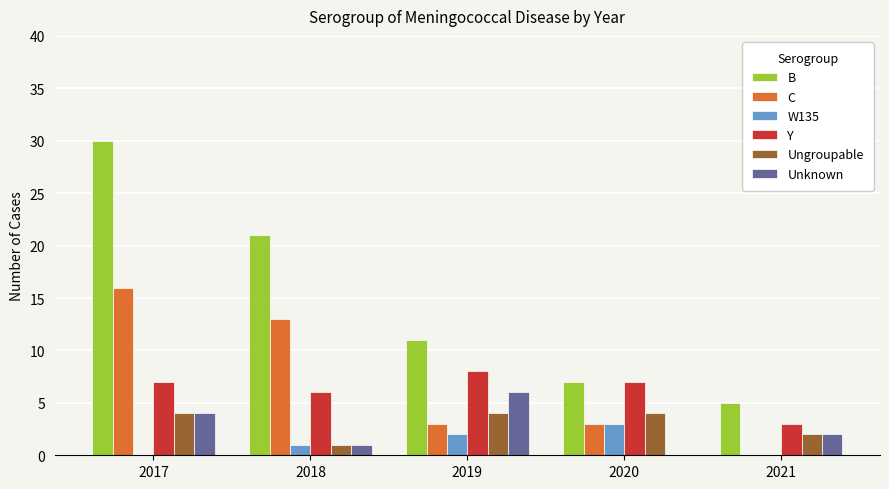

What is the maximum value for Y?

8